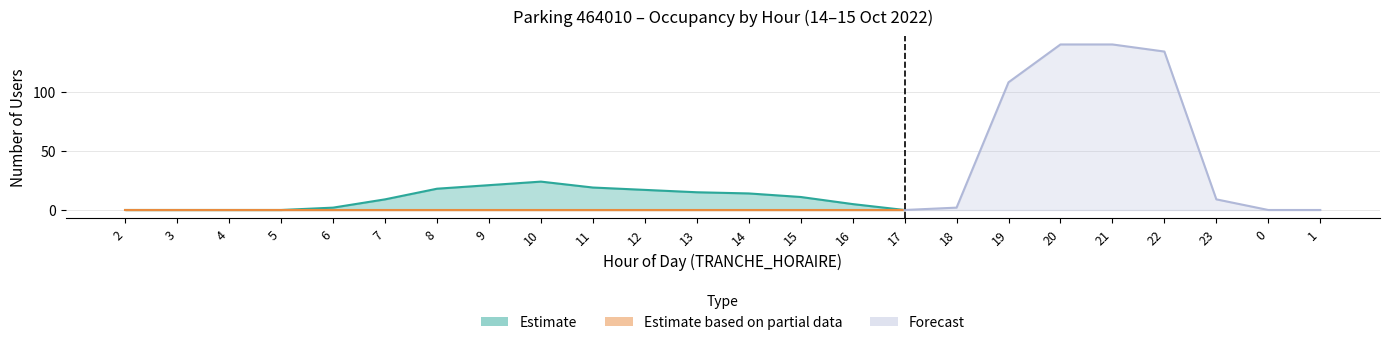

True or false: NB_HORAIRE and NB_ABONNE cross at least once.

False